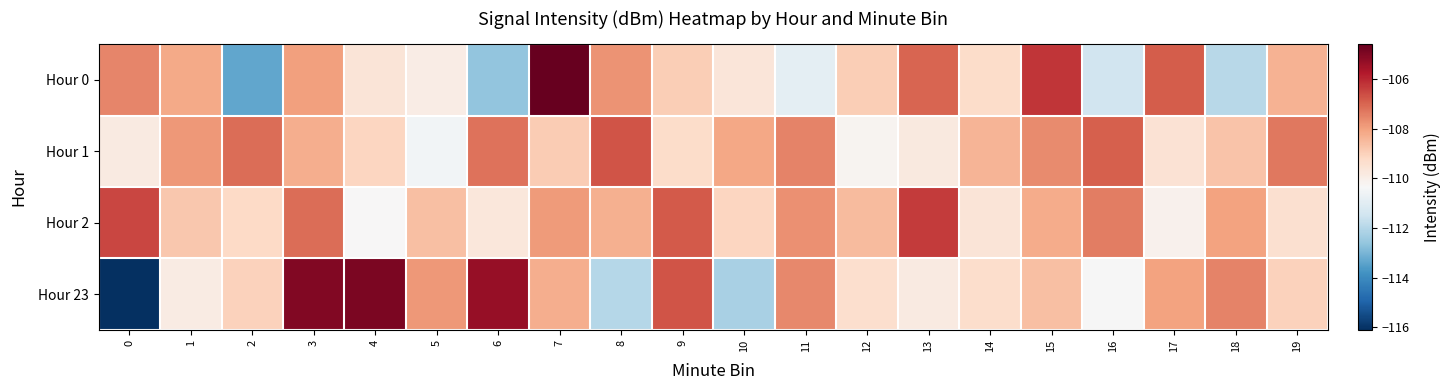

Reading left to right, transcribe all the data shown in this chart.

Hour 0: 0=-107.5	1=-108.2	2=-113.3	3=-108.0	4=-109.6	5=-109.9	6=-112.6	7=-104.6	8=-107.7	9=-108.9	10=-109.7	11=-110.9	12=-108.9	13=-107.0	14=-109.3	15=-106.2	16=-111.4	17=-106.8	18=-111.9	19=-108.3
Hour 1: 0=-109.8	1=-107.9	2=-107.1	3=-108.2	4=-109.1	5=-110.5	6=-107.2	7=-108.9	8=-106.7	9=-109.3	10=-108.1	11=-107.5	12=-110.2	13=-109.8	14=-108.4	15=-107.6	16=-106.9	17=-109.5	18=-108.7	19=-107.3
Hour 2: 0=-106.5	1=-108.8	2=-109.2	3=-107.1	4=-110.3	5=-108.6	6=-109.7	7=-107.9	8=-108.3	9=-106.8	10=-109.1	11=-107.7	12=-108.5	13=-106.3	14=-109.6	15=-108.2	16=-107.4	17=-110.1	18=-108.0	19=-109.4
Hour 23: 0=-116.1	1=-109.9	2=-109.0	3=-105.0	4=-104.9	5=-107.9	6=-105.3	7=-108.2	8=-112.0	9=-106.7	10=-112.2	11=-107.6	12=-109.4	13=-109.8	14=-109.3	15=-108.6	16=-110.4	17=-108.0	18=-107.5	19=-109.0